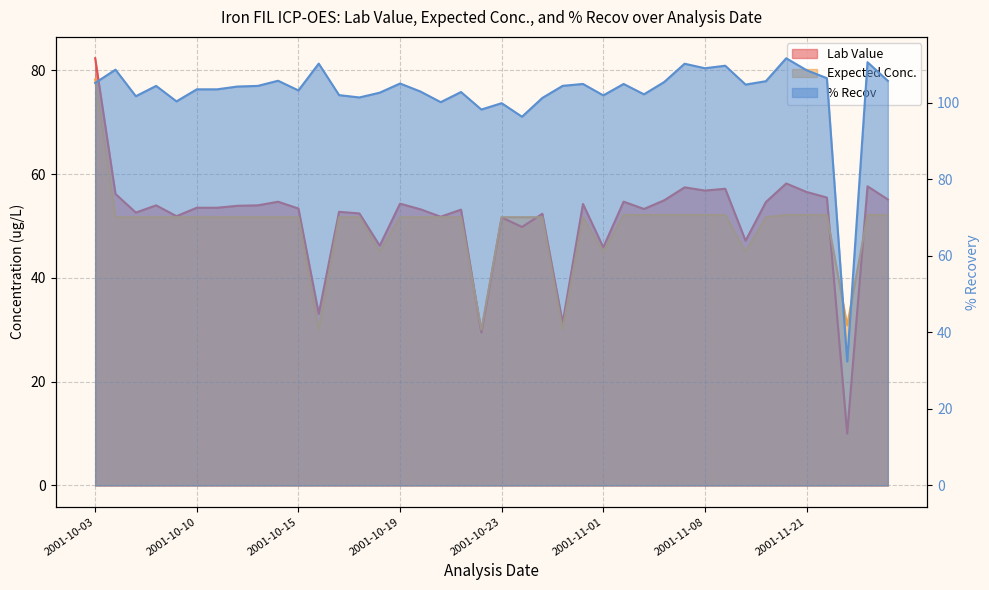

Reading left to right, extract all data points from this chart.

Lab Value: 82.3	56.2	52.6	54.0	51.9	53.5	53.5	53.9	54.0	54.7	53.4	33.1	52.7	52.4	46.2	54.3	53.2	51.8	53.1	29.5	51.6	49.8	52.3	31.3	54.2	45.9	54.7	53.3	54.9	57.4	56.8	57.2	47.1	54.6	58.2	56.5	55.5	10.0	57.6	55.1
Expected Conc.: 78.2	51.7	51.7	51.7	51.7	51.7	51.7	51.7	51.7	51.7	51.7	30.0	51.7	51.7	45.0	51.7	51.7	51.7	51.7	30.0	51.7	51.7	51.7	30.0	51.7	45.0	52.1	52.1	52.1	52.1	52.1	52.1	45.0	51.7	52.1	52.1	52.1	30.9	52.1	52.1
% Recov: 105.2	108.7	101.7	104.4	100.4	103.5	103.5	104.3	104.4	105.8	103.2	110.2	102.0	101.4	102.7	105.1	103.0	100.2	102.8	98.3	99.9	96.4	101.3	104.4	104.9	102.0	104.9	102.2	105.5	110.2	109.0	109.7	104.8	105.7	111.7	108.5	106.4	32.4	110.6	105.8